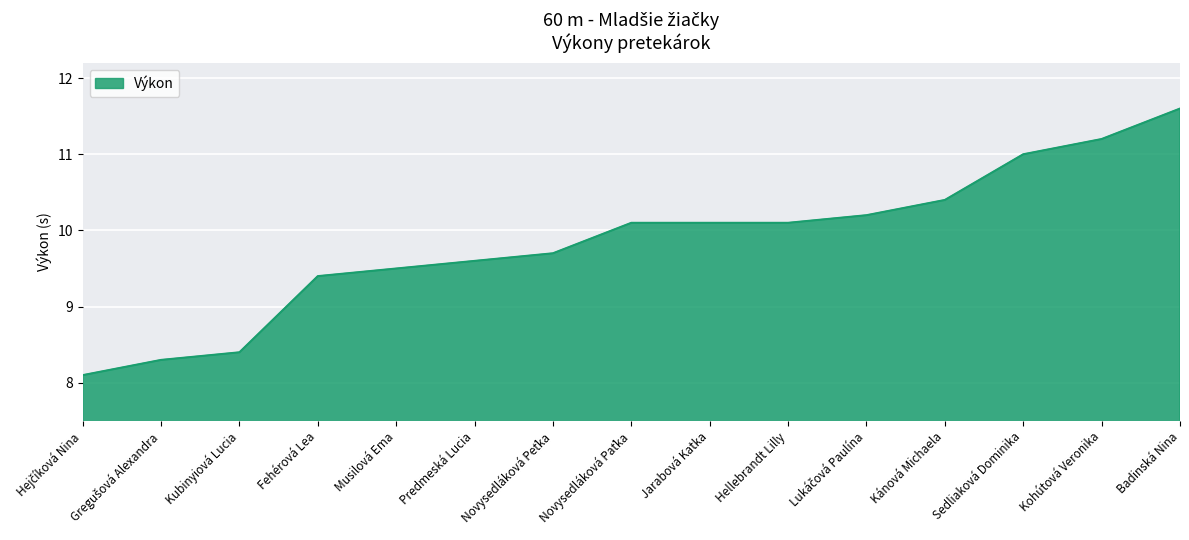

Reading left to right, transcribe all the data shown in this chart.

8.1	8.3	8.4	9.4	9.5	9.6	9.7	10.1	10.1	10.1	10.2	10.4	11.0	11.2	11.6